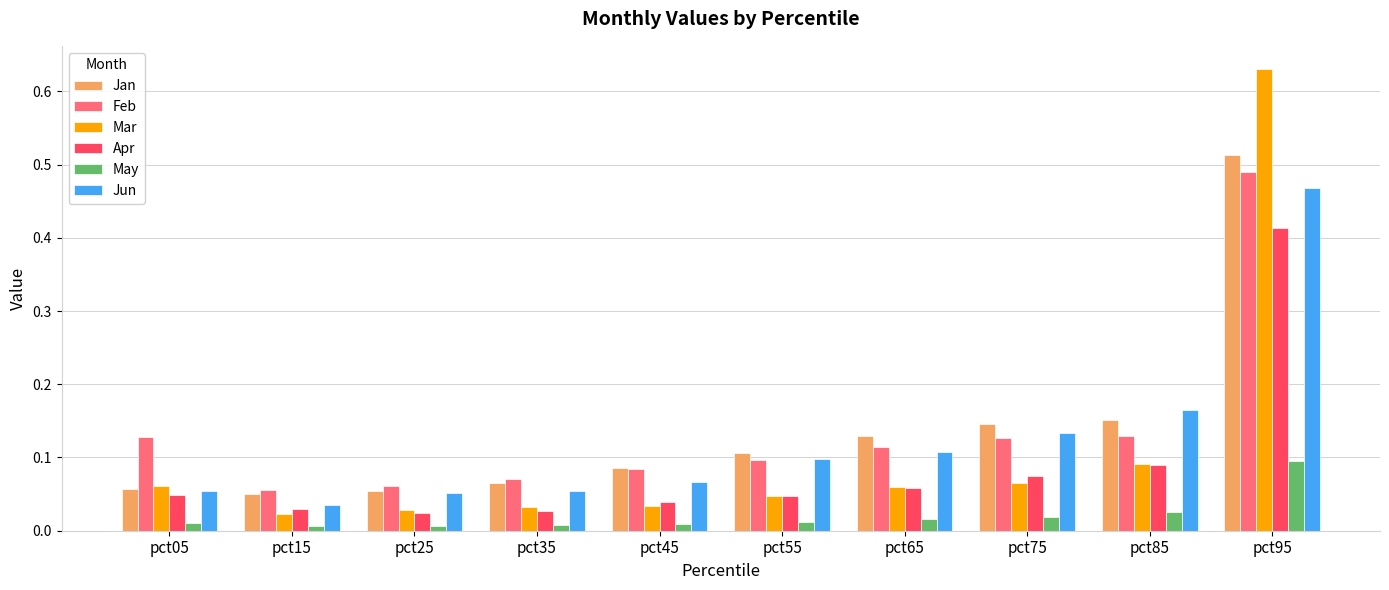

Between pct05 and pct45, which series saw the biggest shift?

Feb